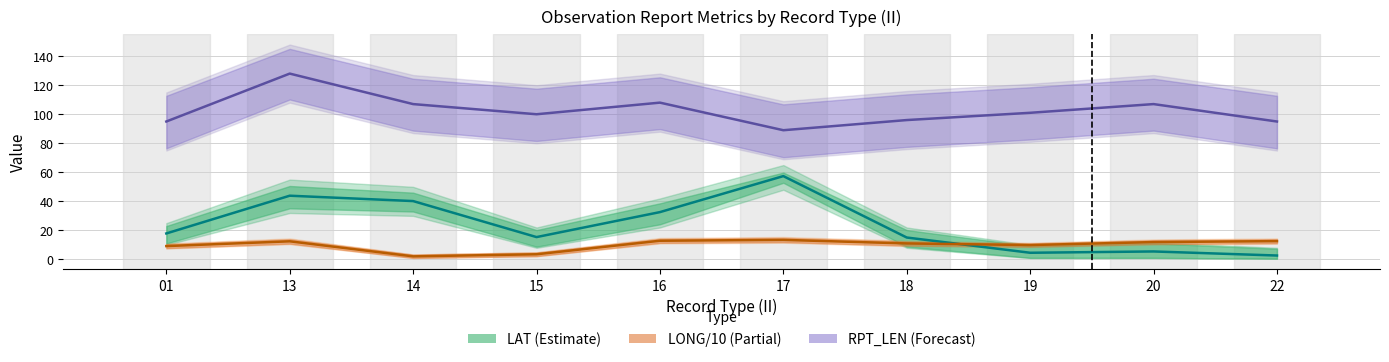

True or false: LAT (Estimate) and RPT_LEN (Forecast) intersect in this chart.

False